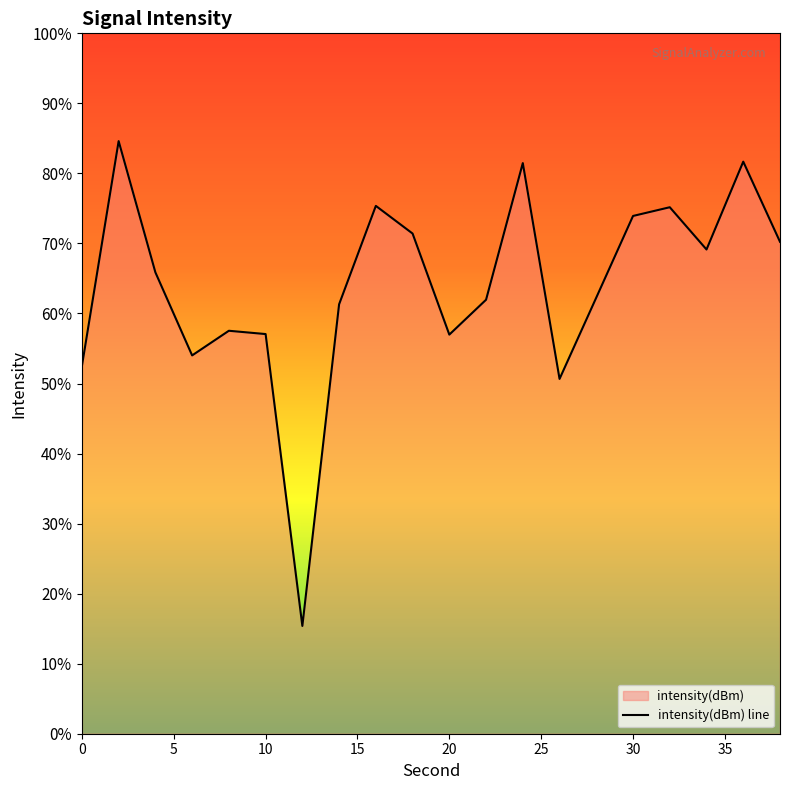

At which category does the data reach its first local peak?

2